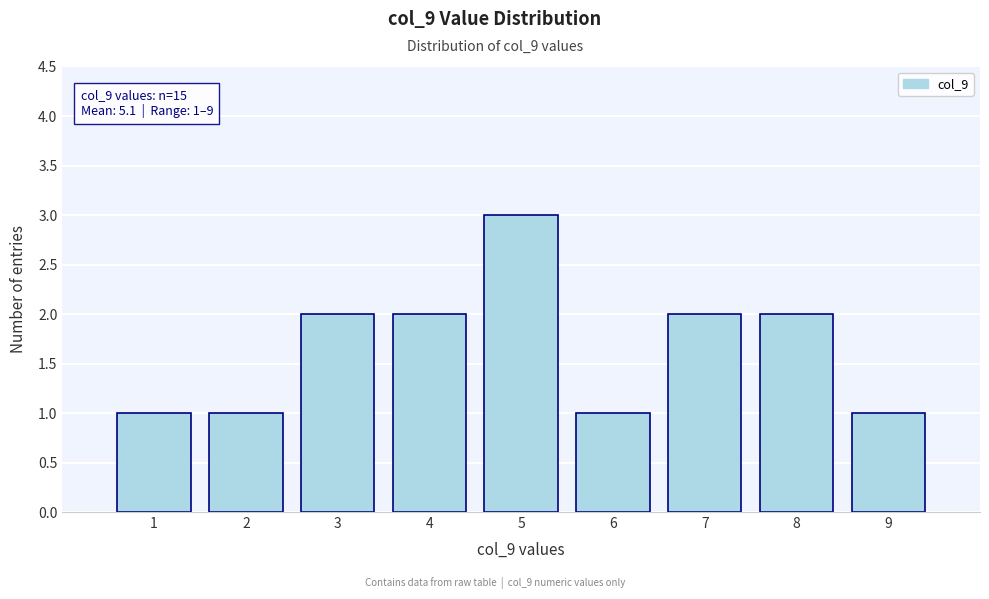

Reading right to left, what are all the values shown in this chart?

1	2	2	1	3	2	2	1	1